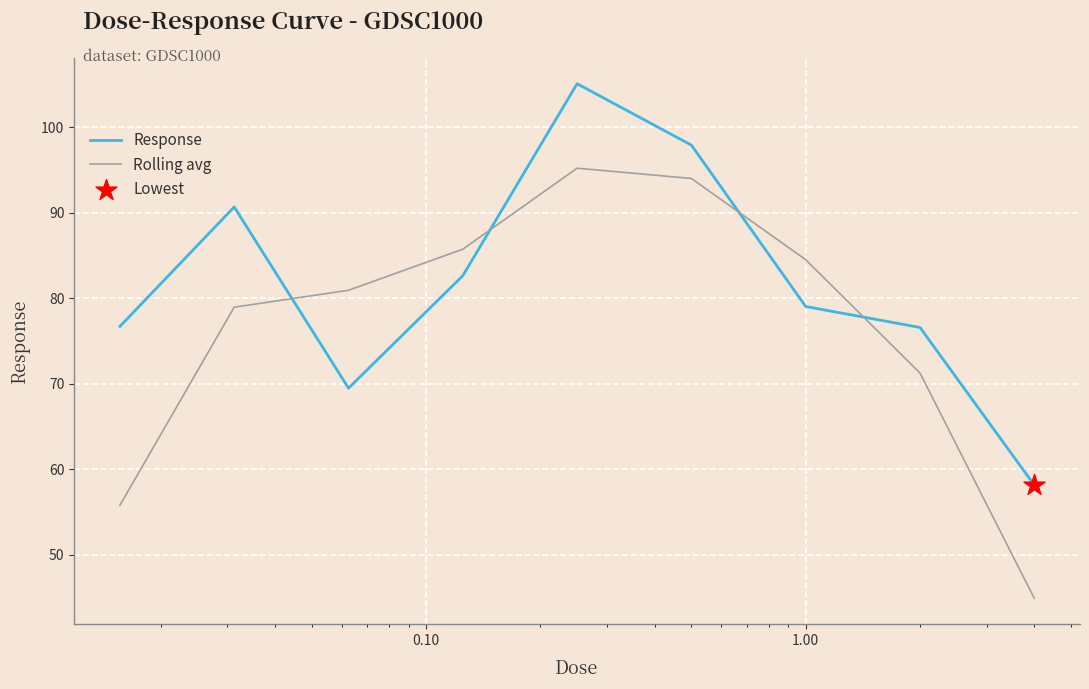

Which series has the widest spread of values?

Rolling avg